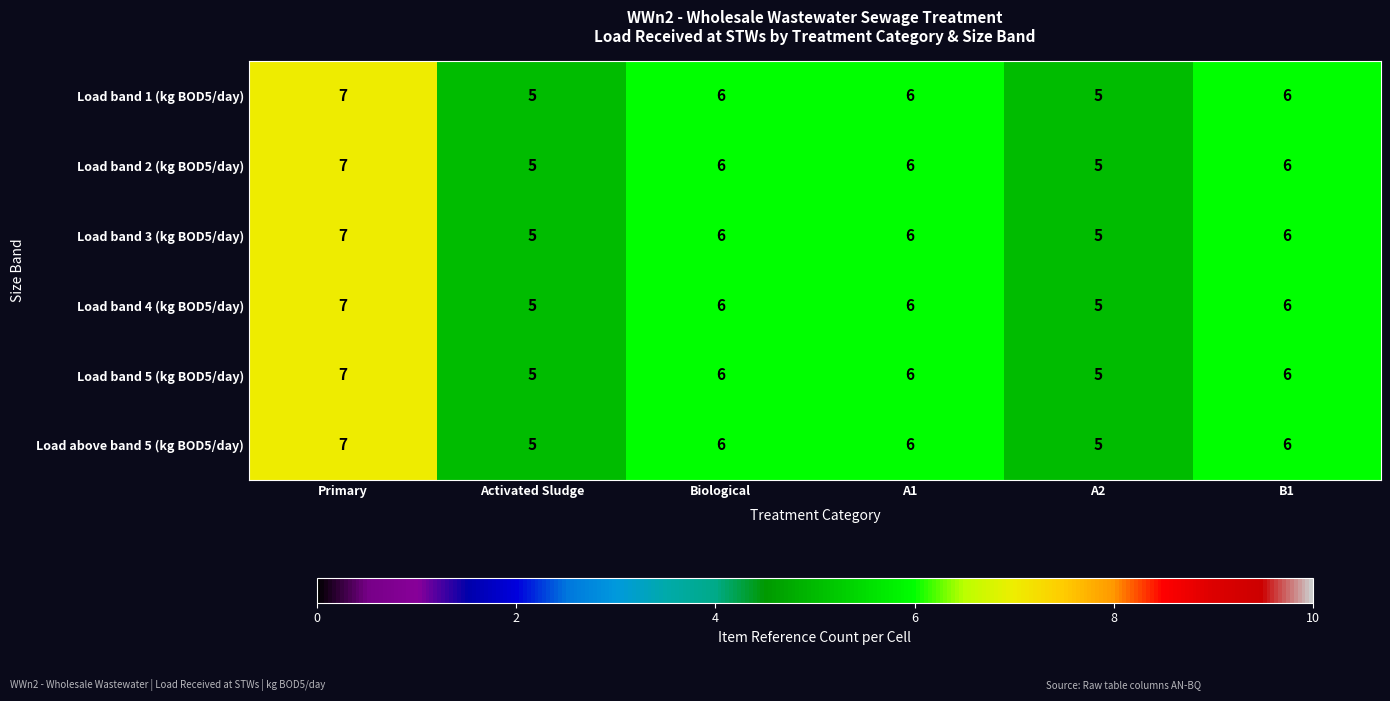

What is the smallest value displayed?

5